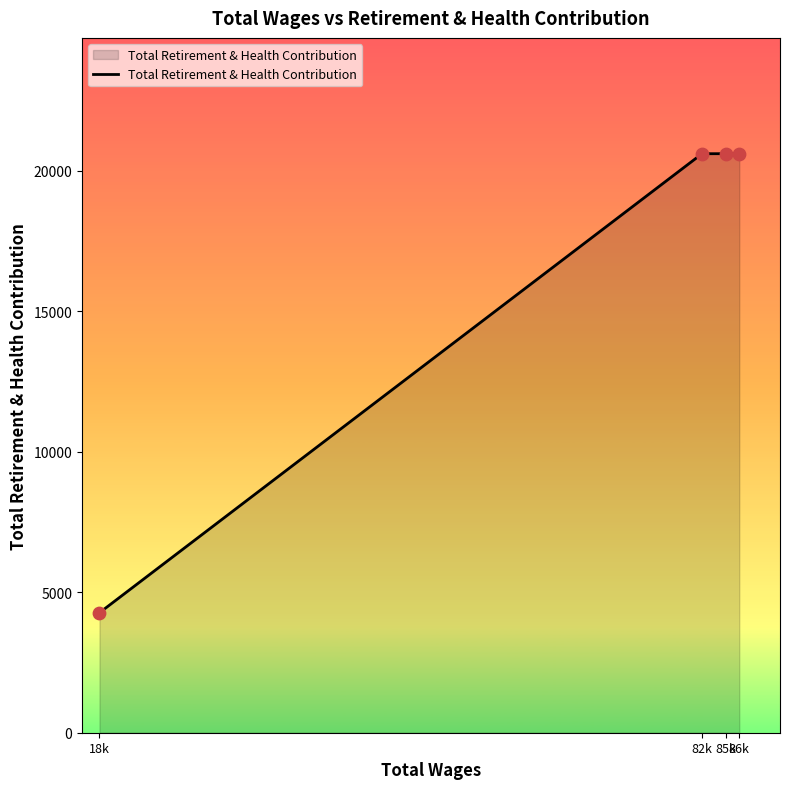

What is the change in value from 18k to 82k?

+16330